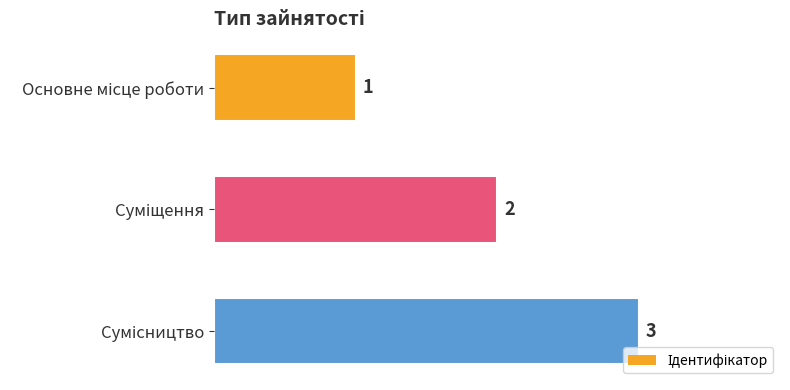

How many categories are shown in the chart?

3